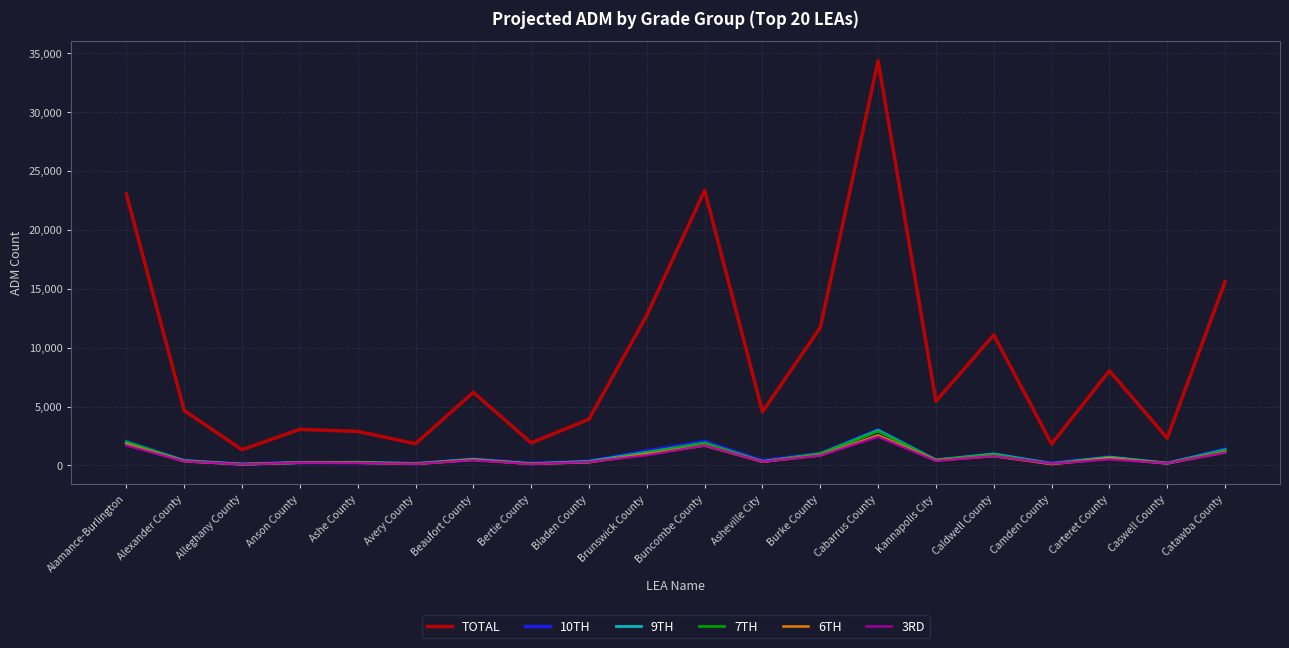

Which series has the widest spread of values?

TOTAL